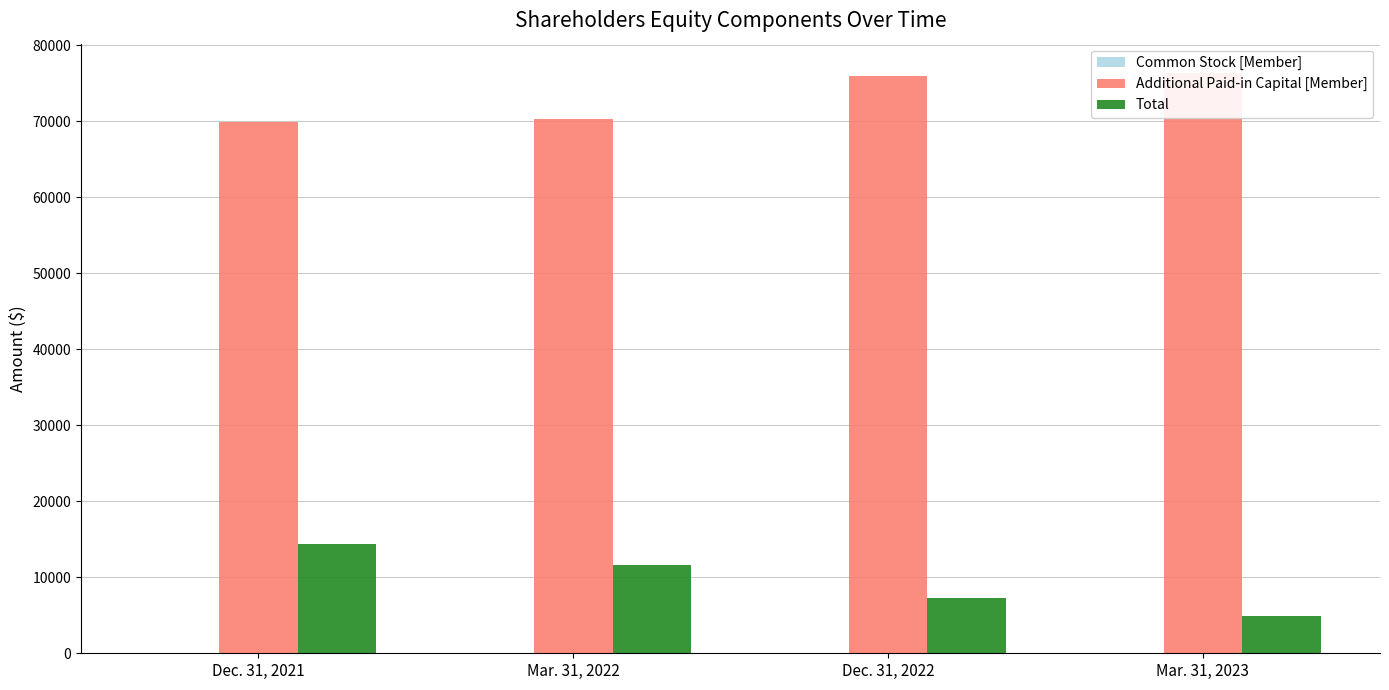

List the labels in order of Common Stock [Member] value, smallest first.

Dec. 31, 2021, Mar. 31, 2022, Dec. 31, 2022, Mar. 31, 2023